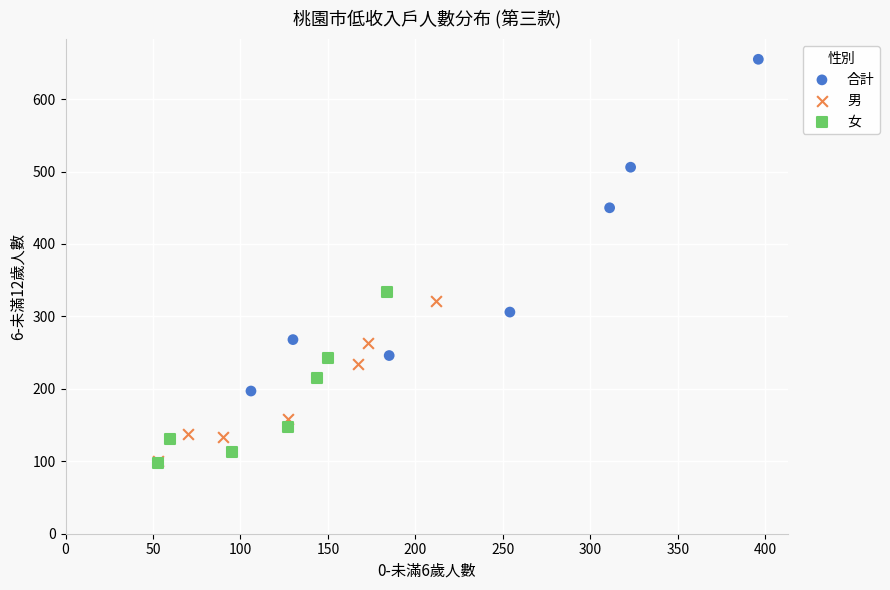

Which series contains the highest Y value?

合計